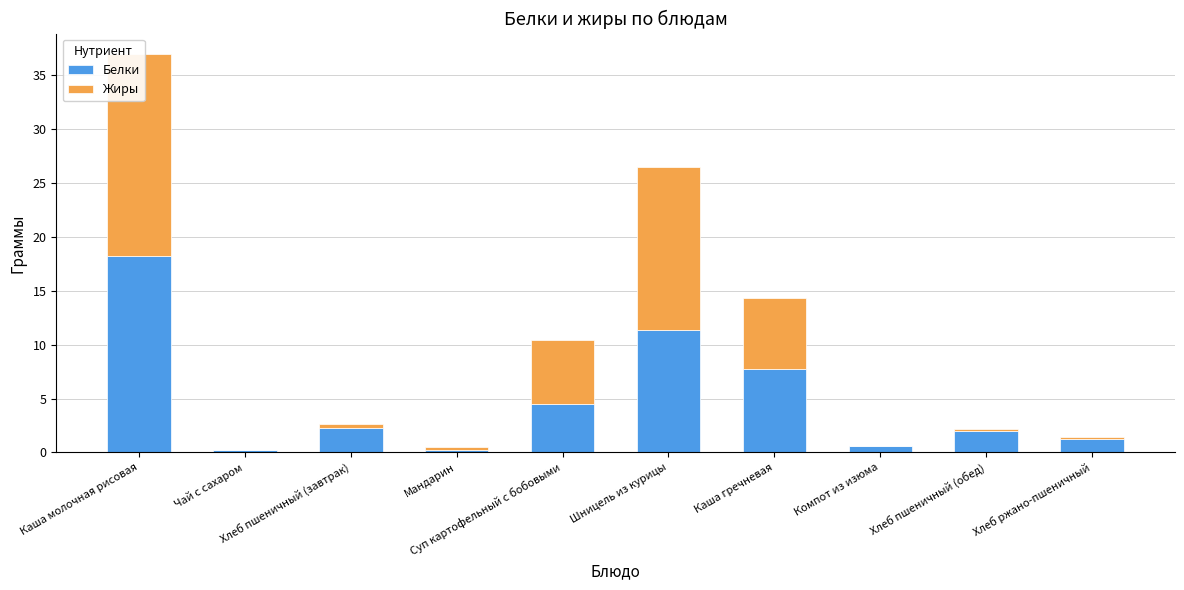

At which label is Белки closest to 9?

Каша гречневая